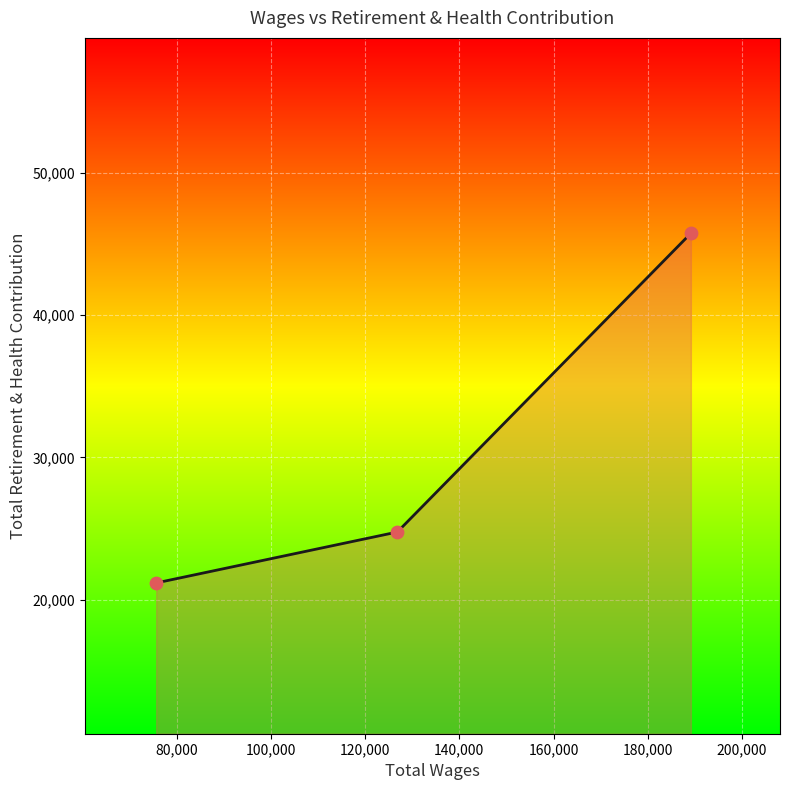

What is the minimum value shown in the chart?

21179